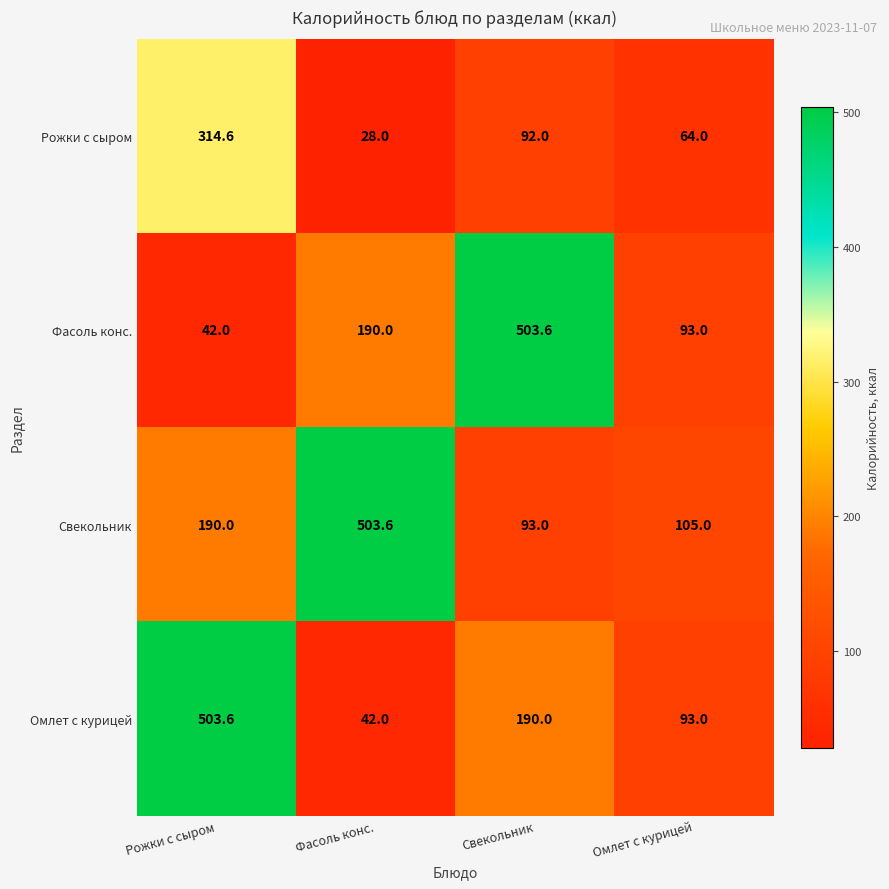

At which category is the sum across all series the highest?

Рожки с сыром